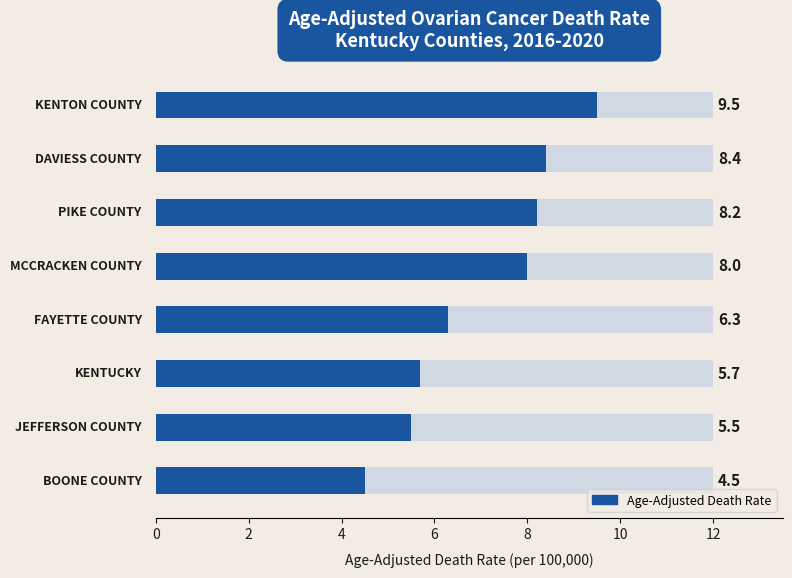

At which label does the data first exceed 8?

Kenton County